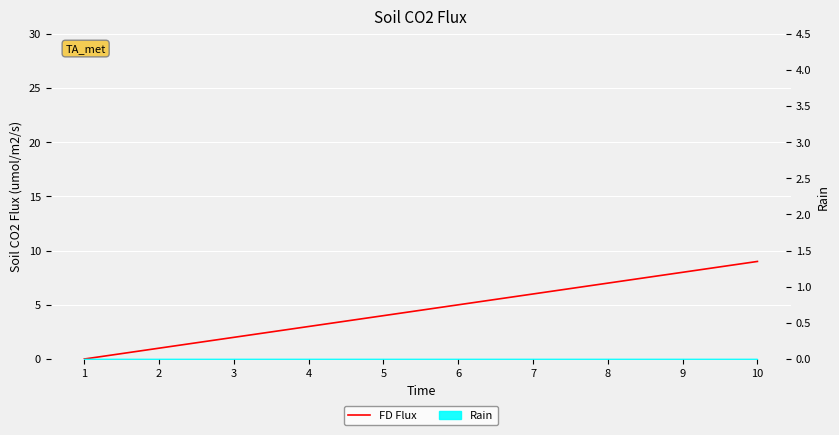

How many values exceed 5?

4